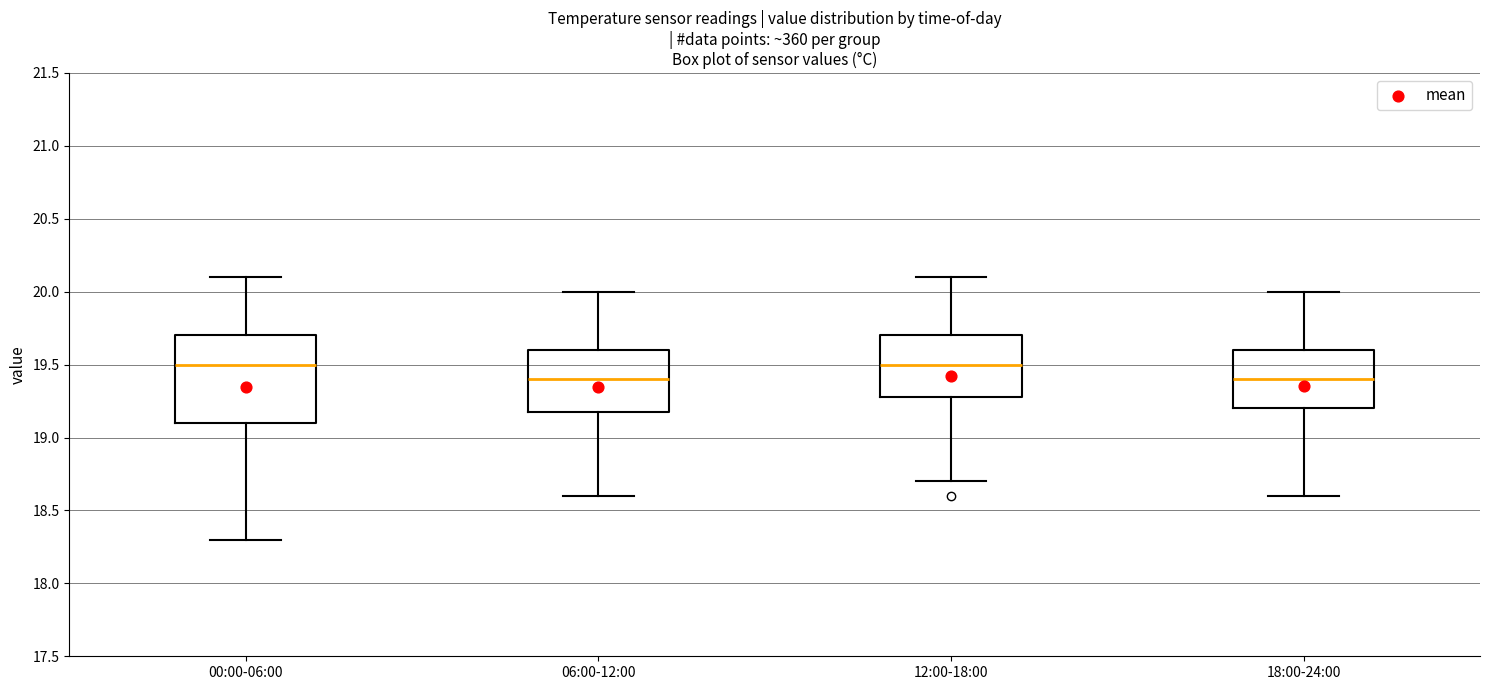

Where is the upper edge of the box for 06:00-12:00 on the y-axis? The values are not printed on the chart, so give them approximately, as read against the axis.

19.6